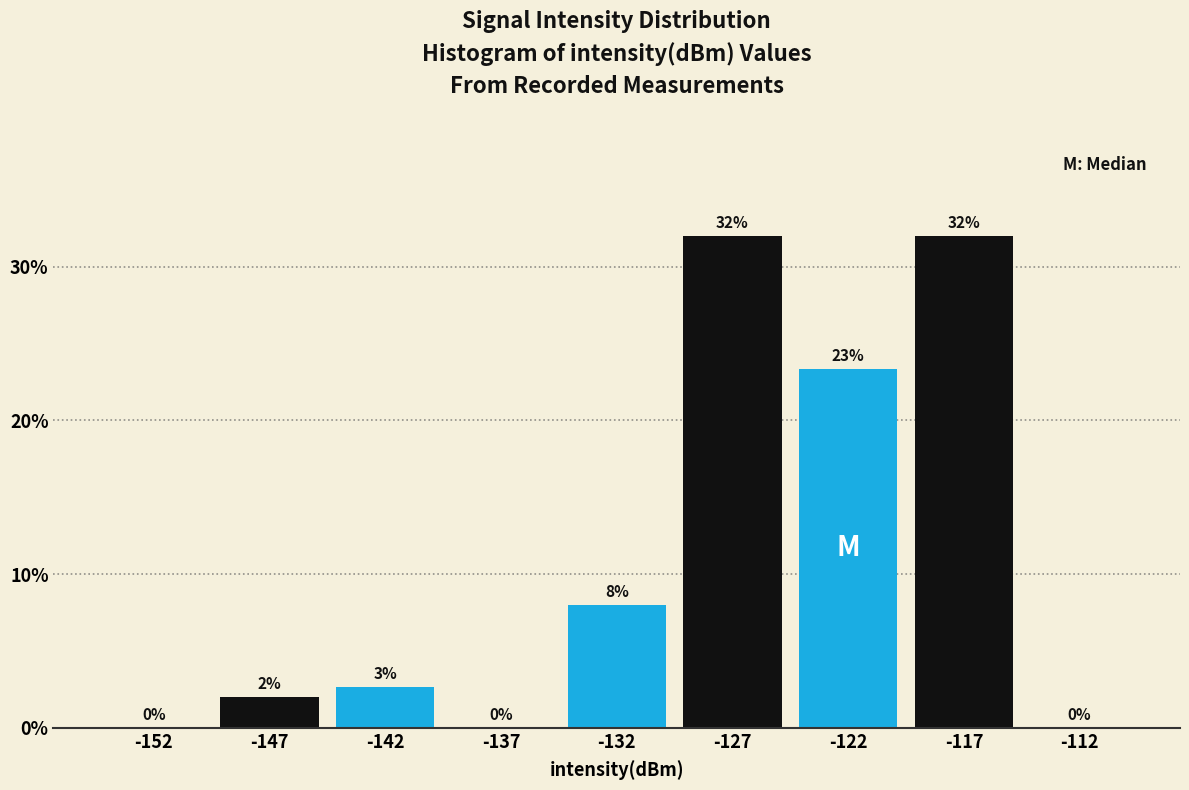

At which label is the value closest to 16?

-122